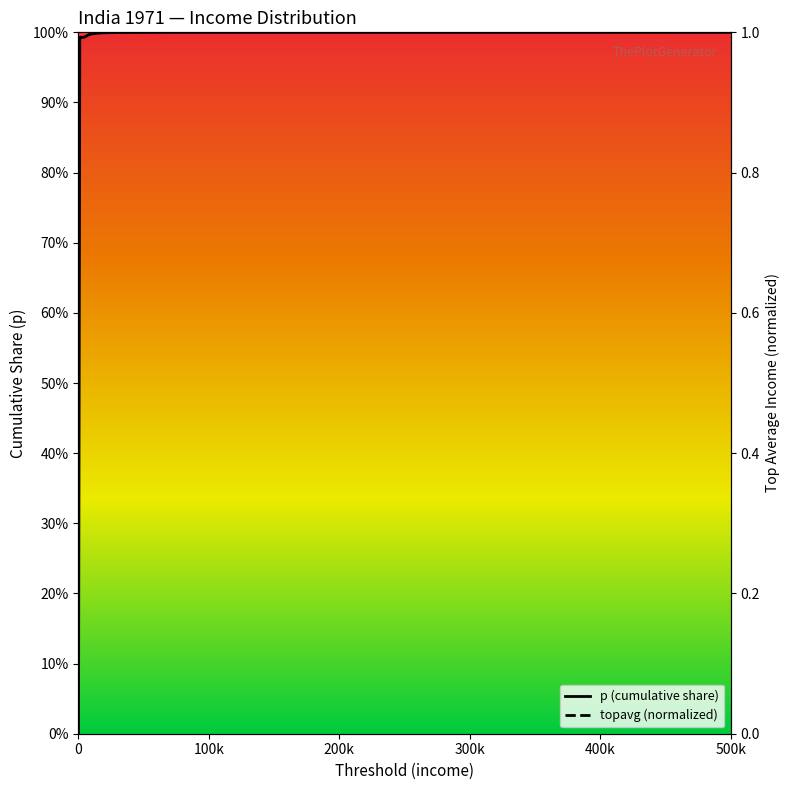

True or false: p (cumulative share) has a value of 1.6 at 13.

False